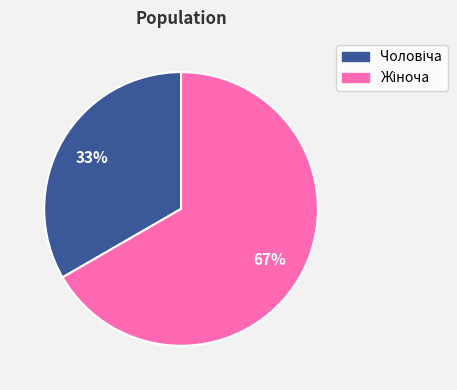

To the nearest percent, what is the average slice percentage?

50%